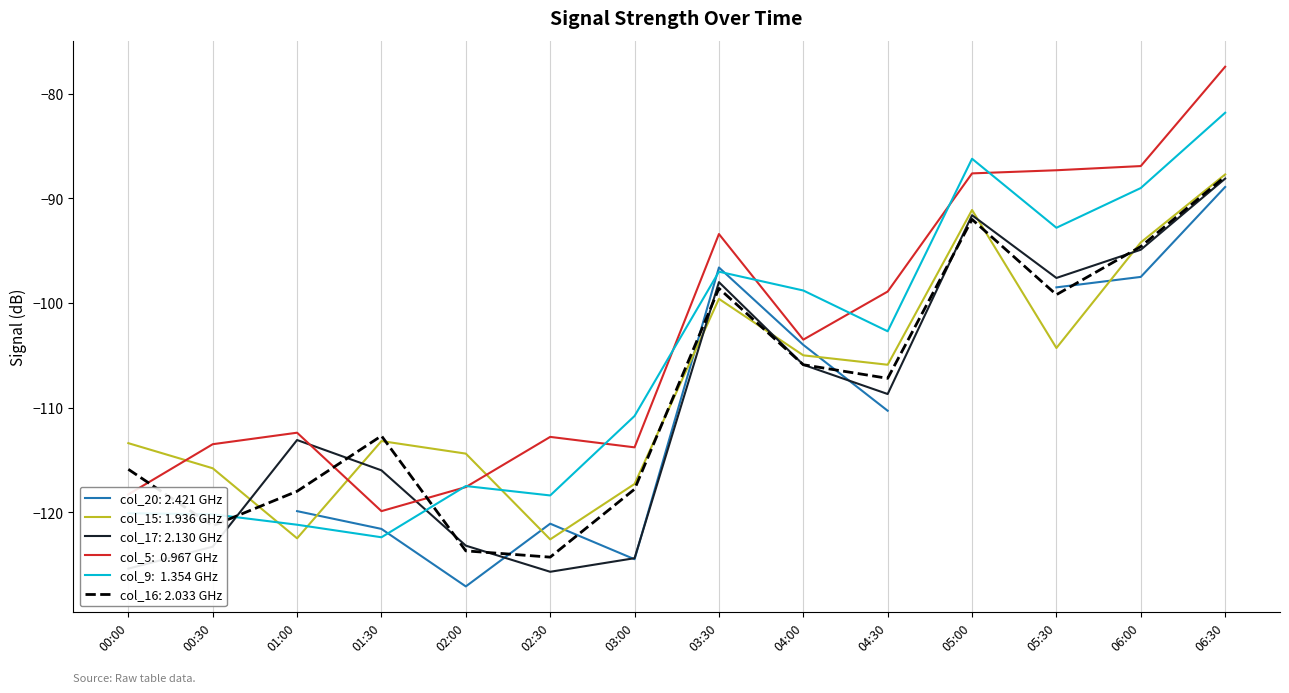

List the labels in order of col_16 (2.033) value, largest first.

06:30, 05:00, 06:00, 03:30, 05:30, 04:00, 04:30, 01:30, 00:00, 03:00, 01:00, 00:30, 02:00, 02:30